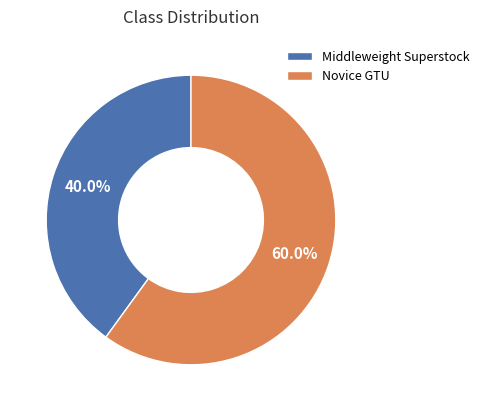

Which slice is the smallest?

Middleweight Superstock